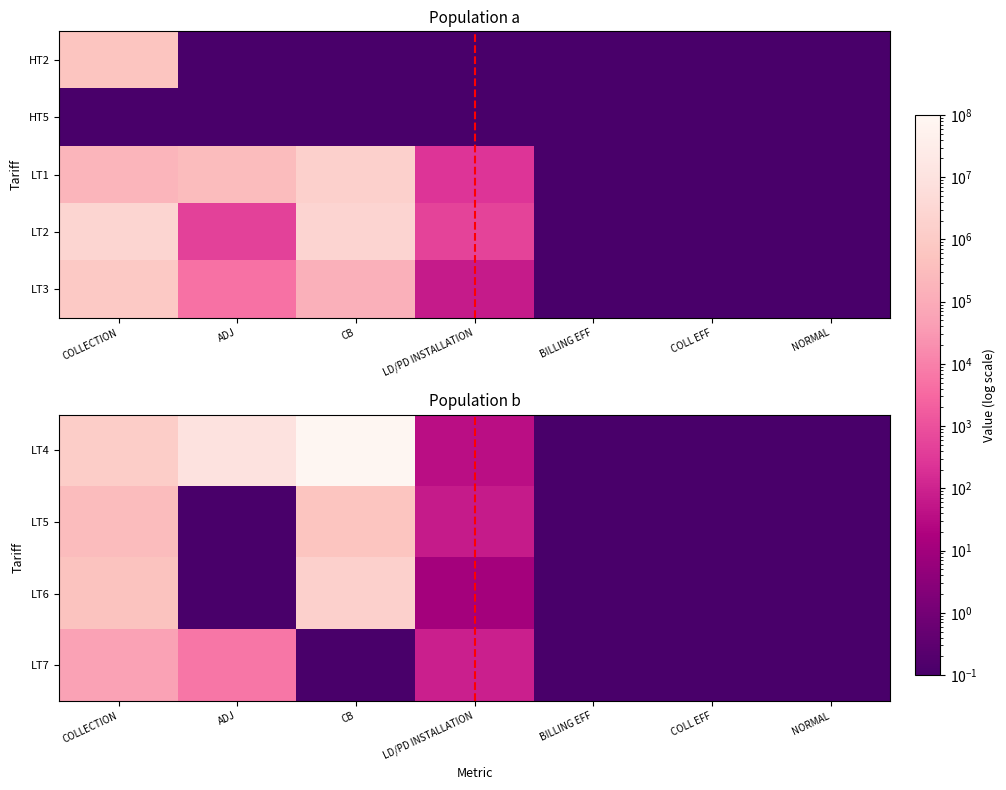

Which has a higher value, BILLING EFF or COLLECTION?

COLLECTION